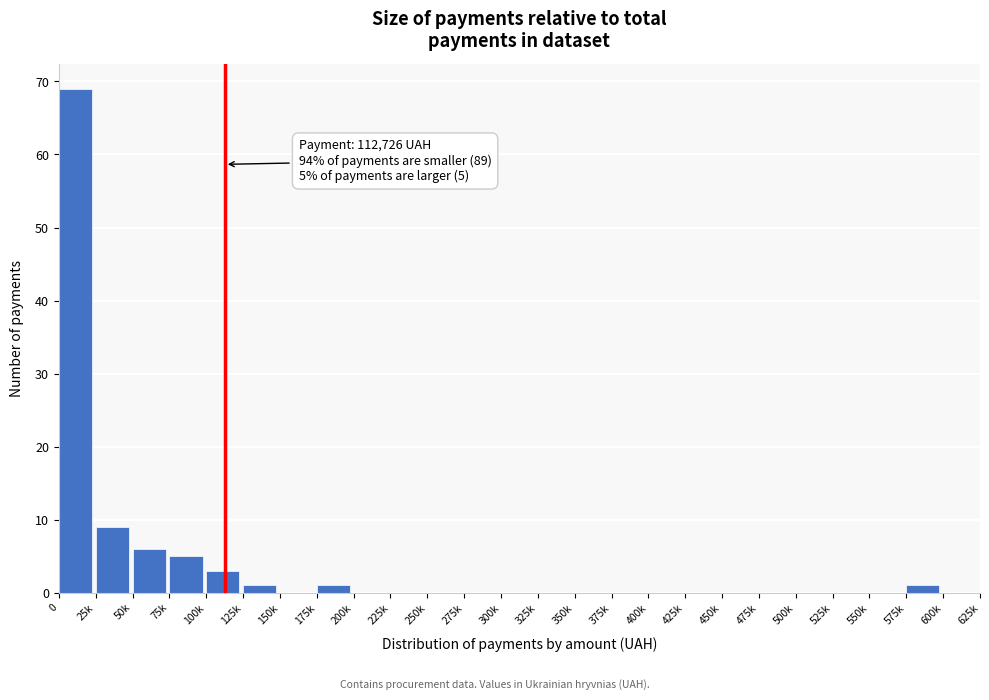

Reading left to right, transcribe all the data shown in this chart.

0=69	25k=9	50k=6	75k=5	100k=3	125k=1	150k=0	175k=1	200k=0	225k=0	250k=0	275k=0	300k=0	325k=0	350k=0	375k=0	400k=0	425k=0	450k=0	475k=0	500k=0	525k=0	550k=0	575k=1	600k=0